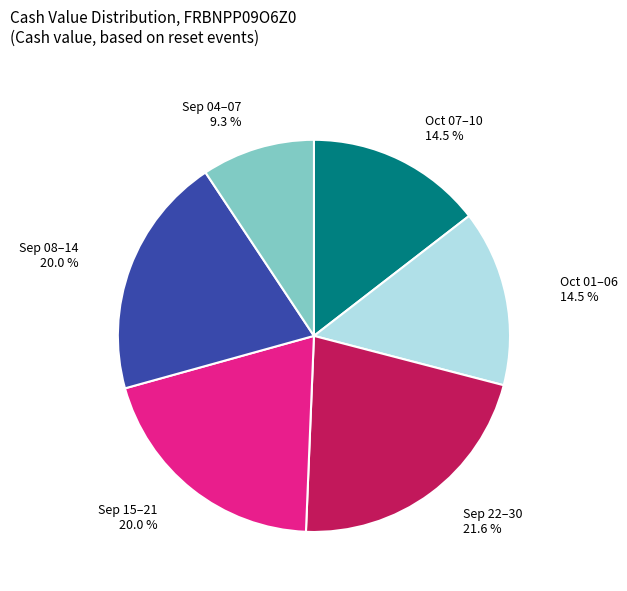

Is the sum of Sep 15–21 and Sep 22–30 greater than half?

No